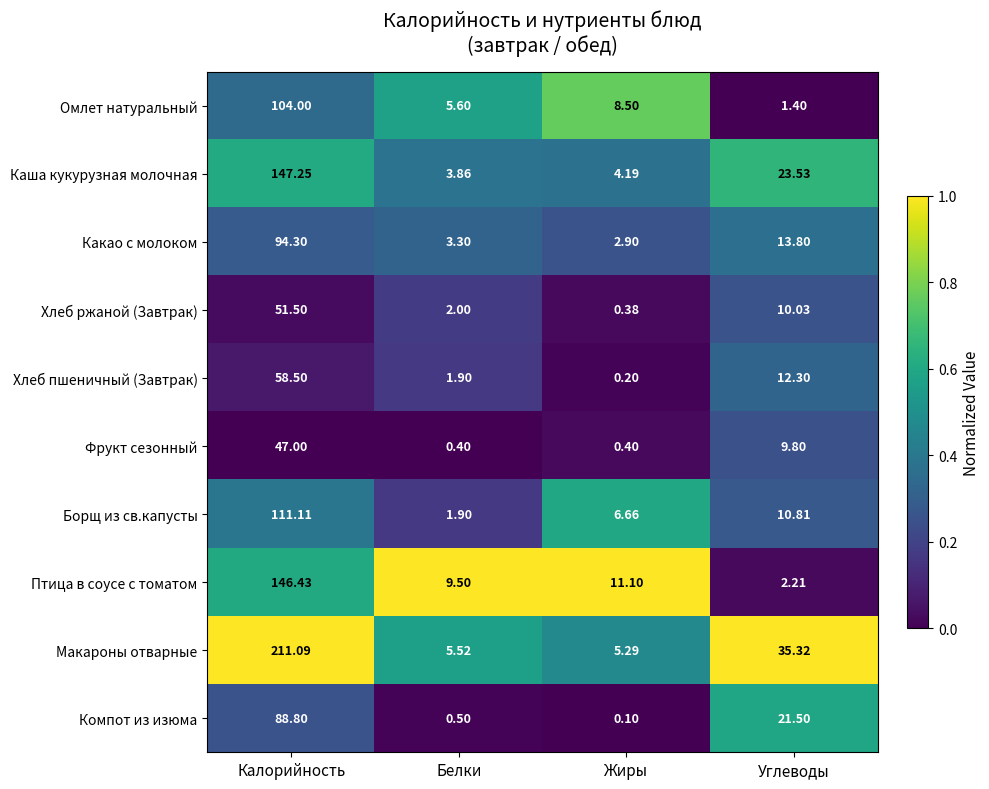

Where does the Борщ из св.капусты series first go above 10?

Калорийность